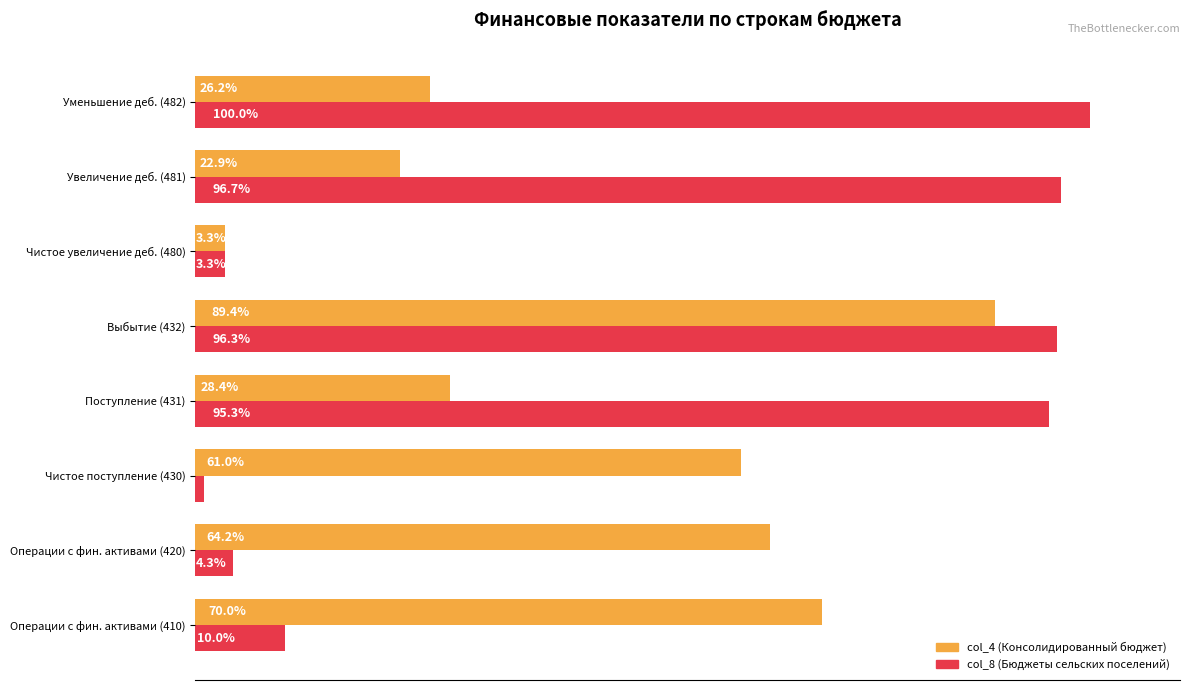

Rank the series by their maximum value, from lowest to highest.

col_4 (Консолидированный бюджет), col_8 (Бюджеты сельских поселений)